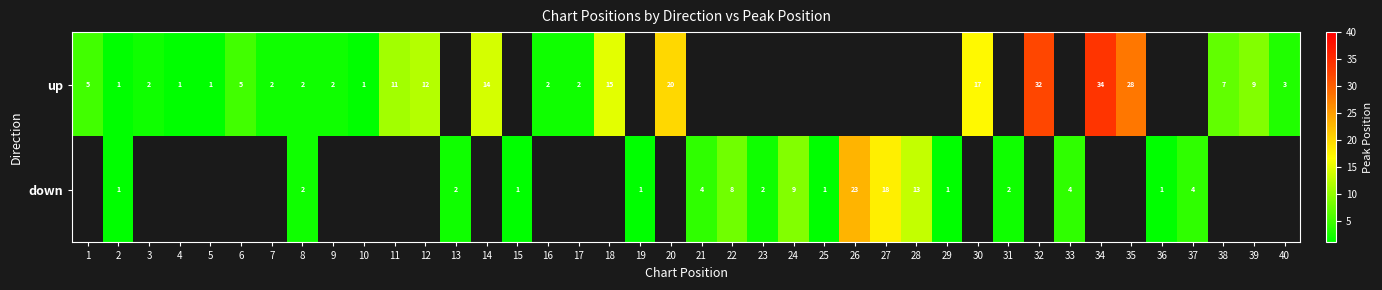

Is it true that down equals 0 at 13?

False